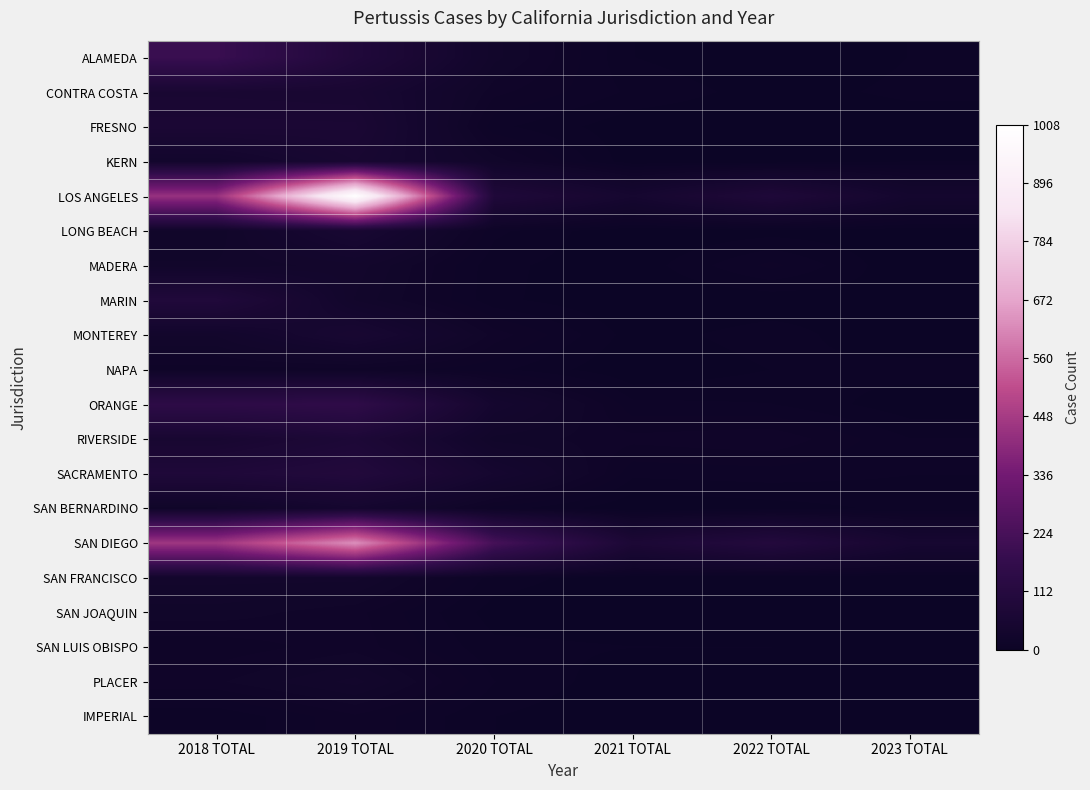

Which series has the largest total across all categories?

LOS ANGELES